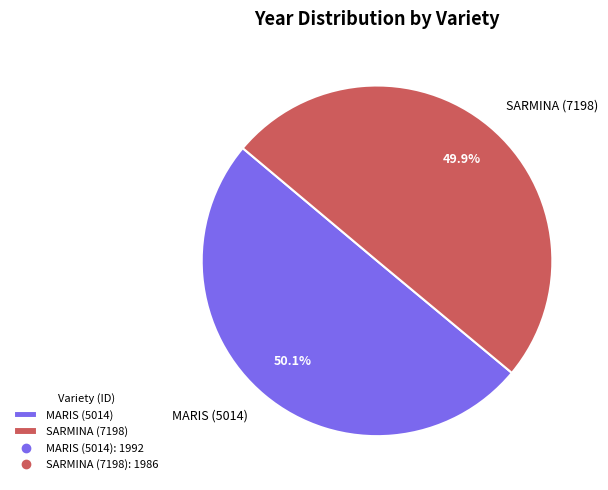

What is the ratio of the value at SARMINA (7198) to the value at MARIS (5014)?

1.0